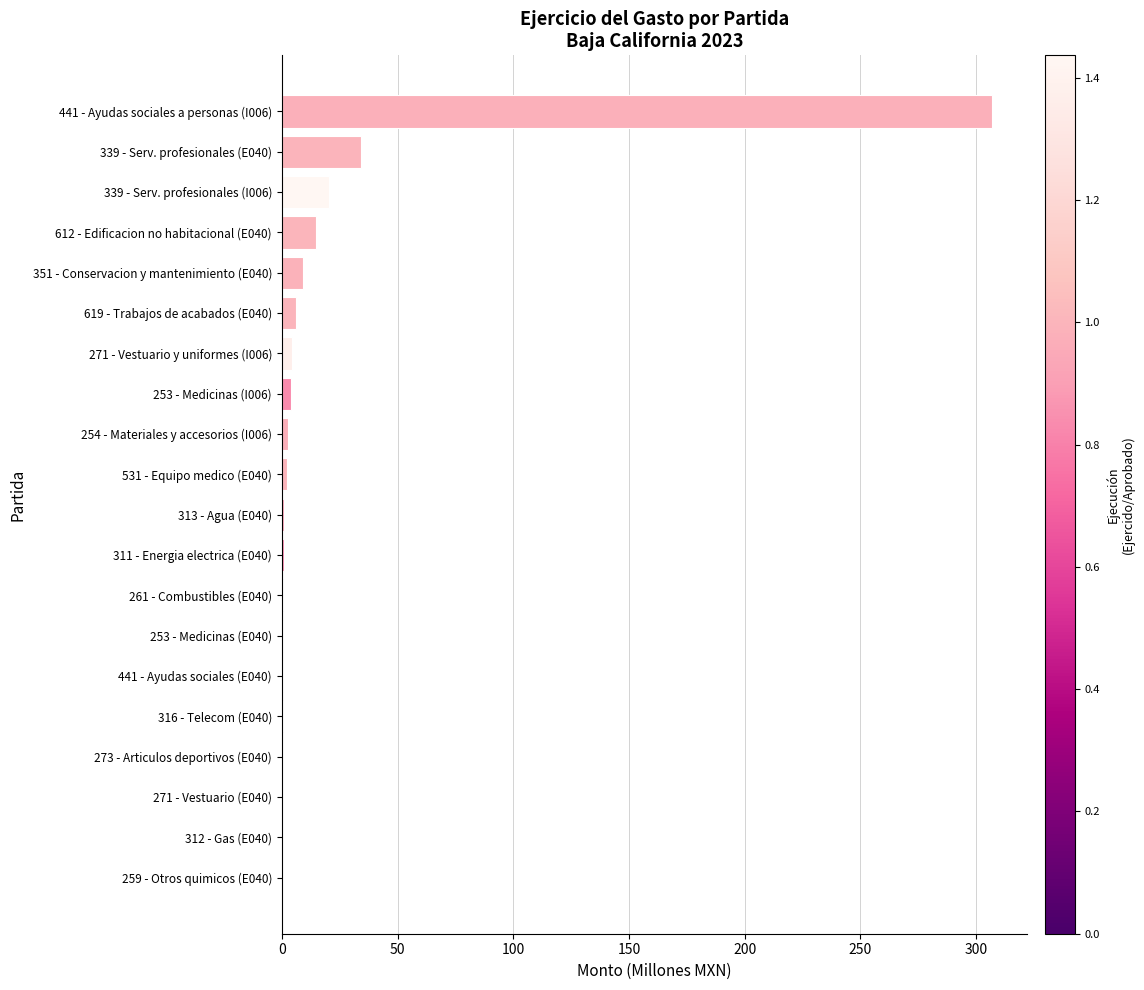

The chart shows a value of 2.1 at 531 - Equipo medico (E040). True or false?

True